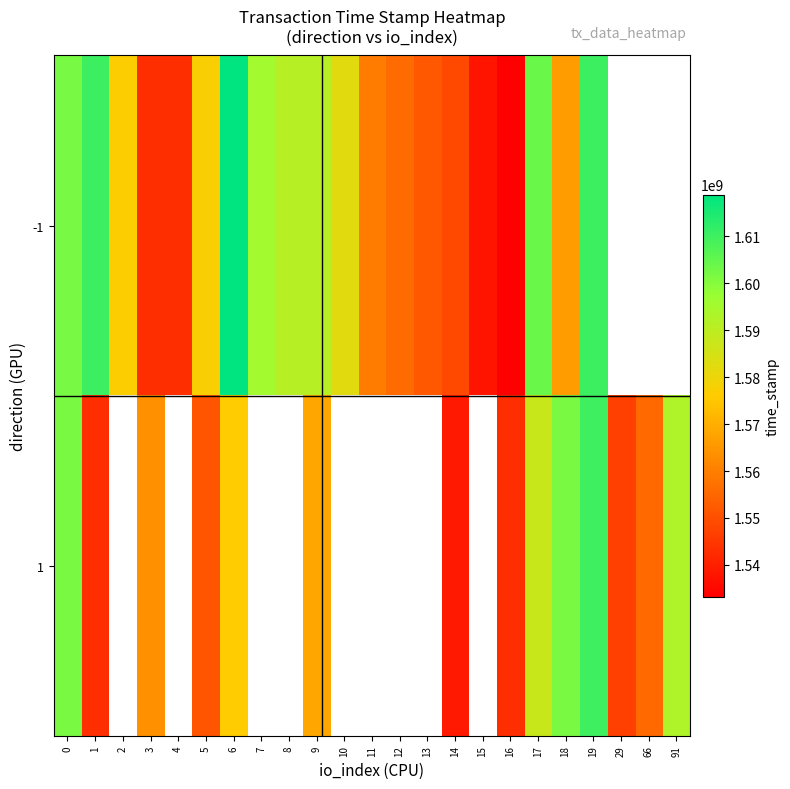

What is the highest value of the row_1 series?

1609864894.0